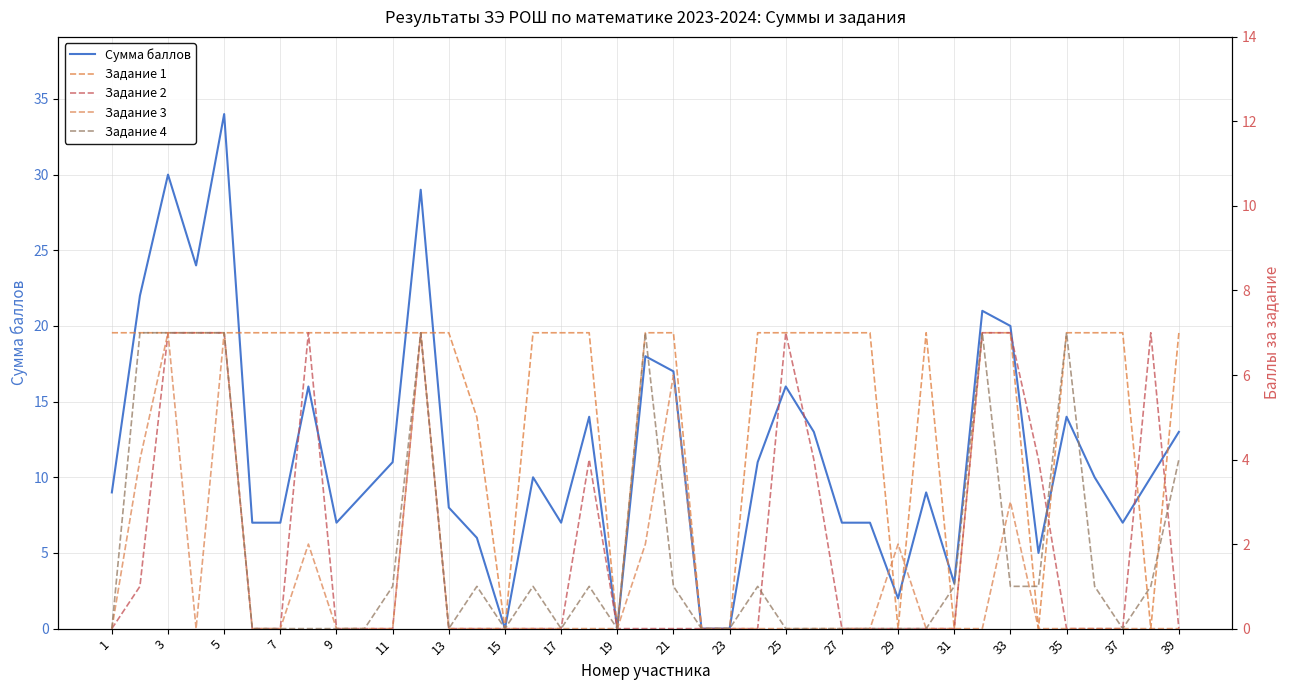

True or false: Сумма баллов and Задание 3 intersect in this chart.

False